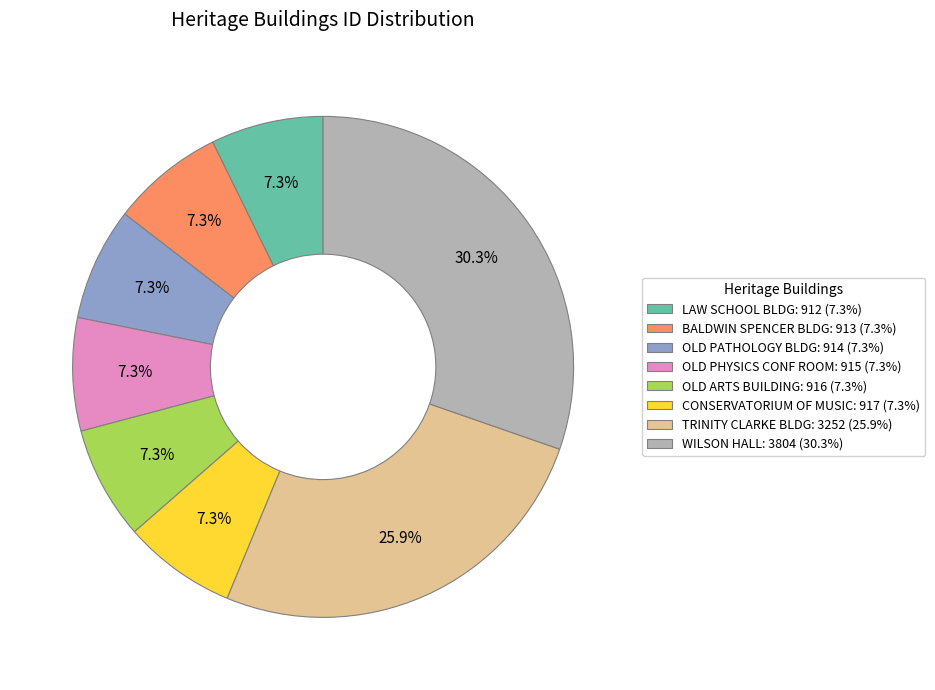

Is there a majority slice in this chart?

No